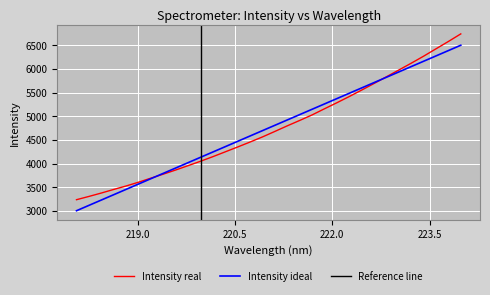

Reading right to left, extract all data points from this chart.

6741.8	6581.8	6426.7	6271.0	6122.7	5979.4	5836.0	5694.4	5555.0	5418.7	5287.3	5160.0	5030.1	4913.2	4799.7	4681.8	4565.6	4457.6	4352.8	4250.4	4148.4	4050.9	3958.0	3866.3	3778.4	3693.8	3607.6	3528.0	3454.8	3379.0	3307.0	3238.0